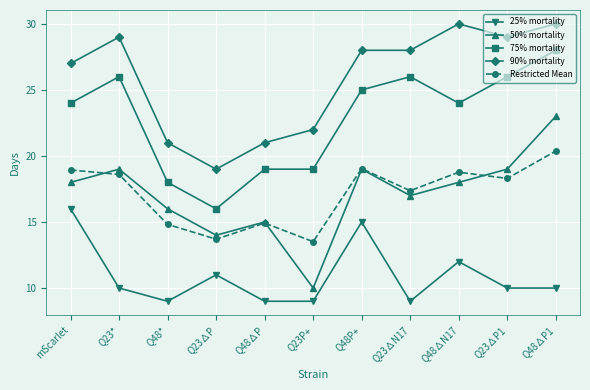

Reading left to right, list all the values displayed in this chart.

25% mortality: 16.0	10.0	9.0	11.0	9.0	9.0	15.0	9.0	12.0	10.0	10.0
50% mortality: 18.0	19.0	16.0	14.0	15.0	10.0	19.0	17.0	18.0	19.0	23.0
75% mortality: 24.0	26.0	18.0	16.0	19.0	19.0	25.0	26.0	24.0	26.0	28.0
90% mortality: 27.0	29.0	21.0	19.0	21.0	22.0	28.0	28.0	30.0	29.0	30.0
Restricted Mean: 18.9	18.6	14.8	13.7	14.9	13.5	19.0	17.4	18.8	18.3	20.4